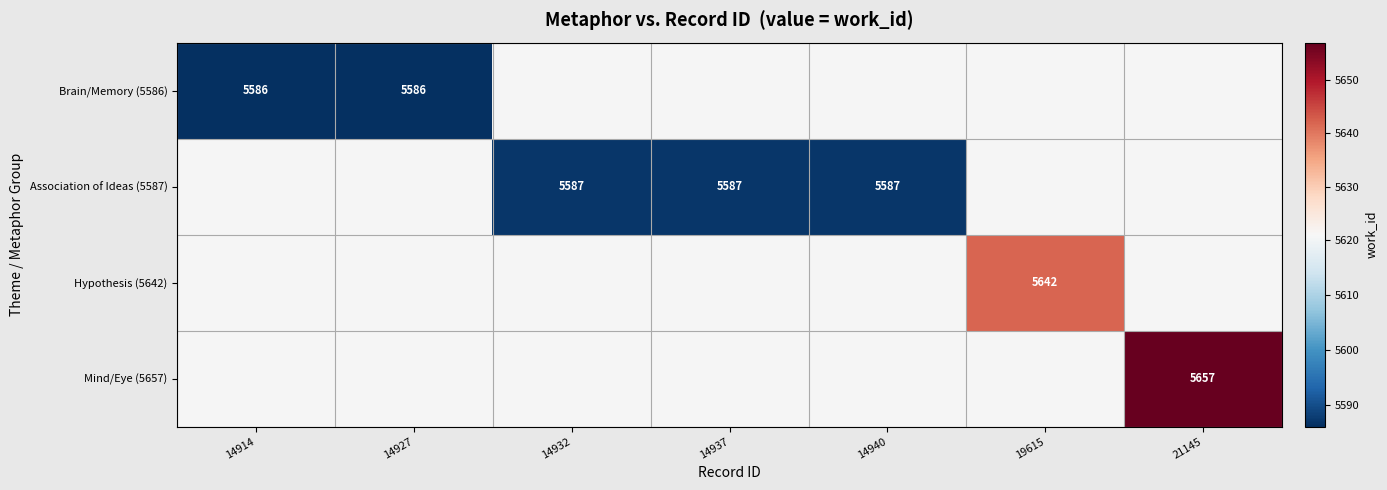

True or false: Association of Ideas (5587) has a value of 7889 at 14940.

False